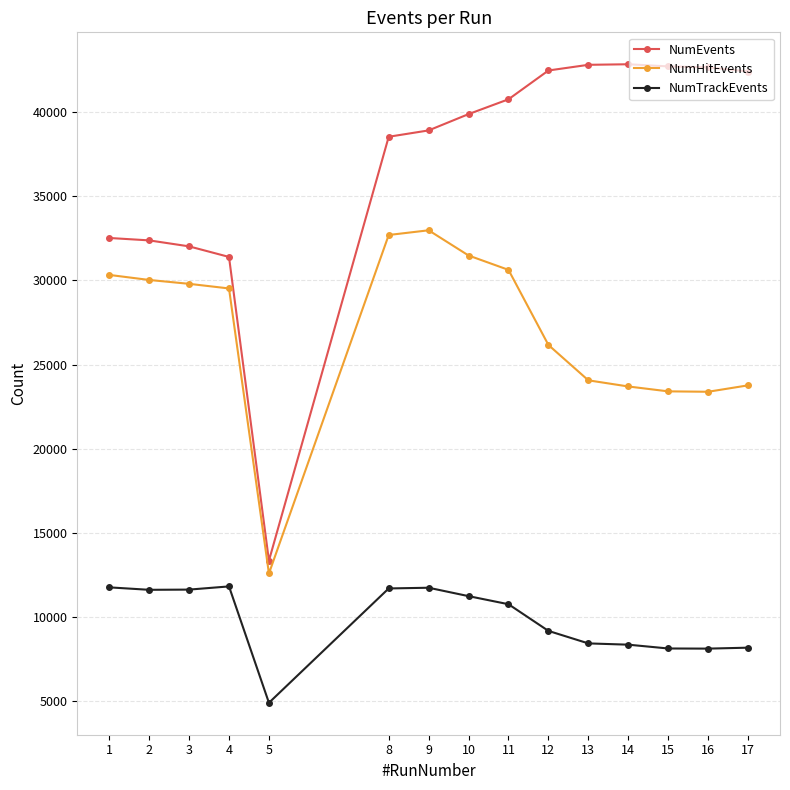

At which category does the chart reach its minimum across all series?

5